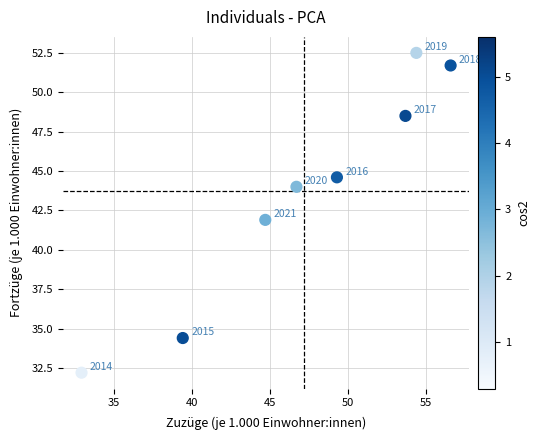

What Y value in the scatter plot is closest to 42?

41.9